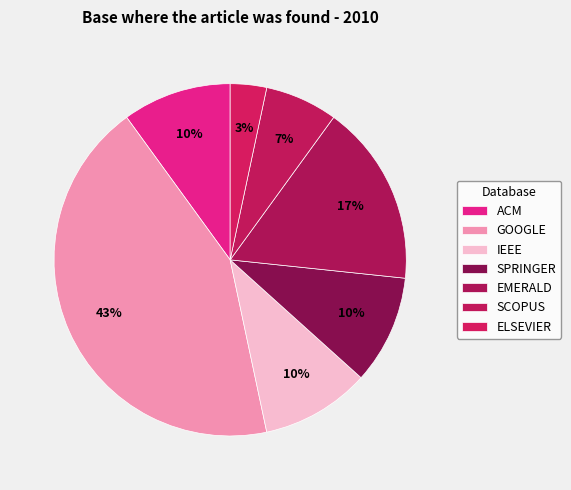

How many slices are in this pie chart?

7